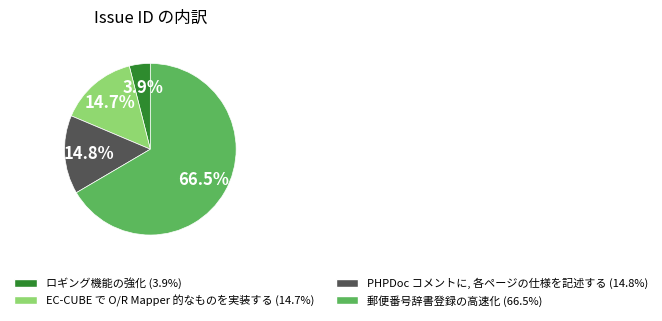

Which has a higher value, EC-CUBE で O/R Mapper 的なものを実装する or ロギング機能の強化?

EC-CUBE で O/R Mapper 的なものを実装する